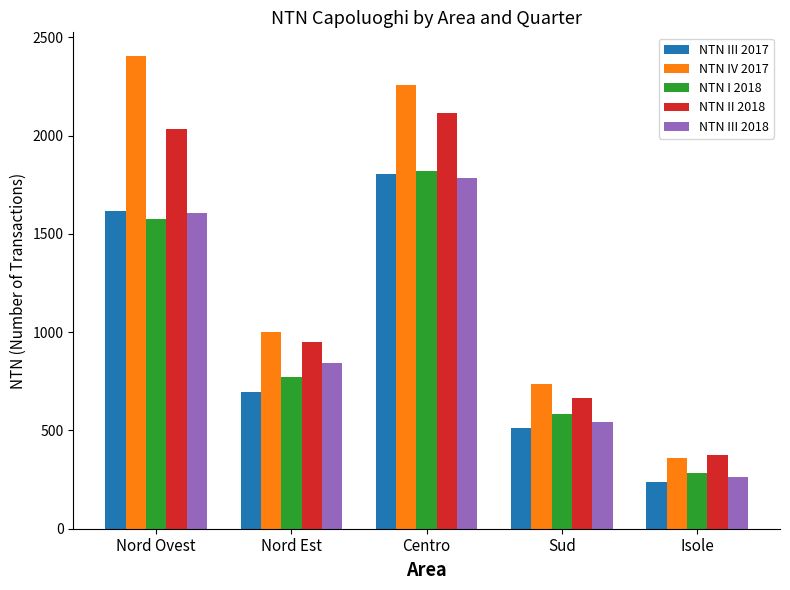

Are the bars grouped side by side (vs. stacked)?

Yes